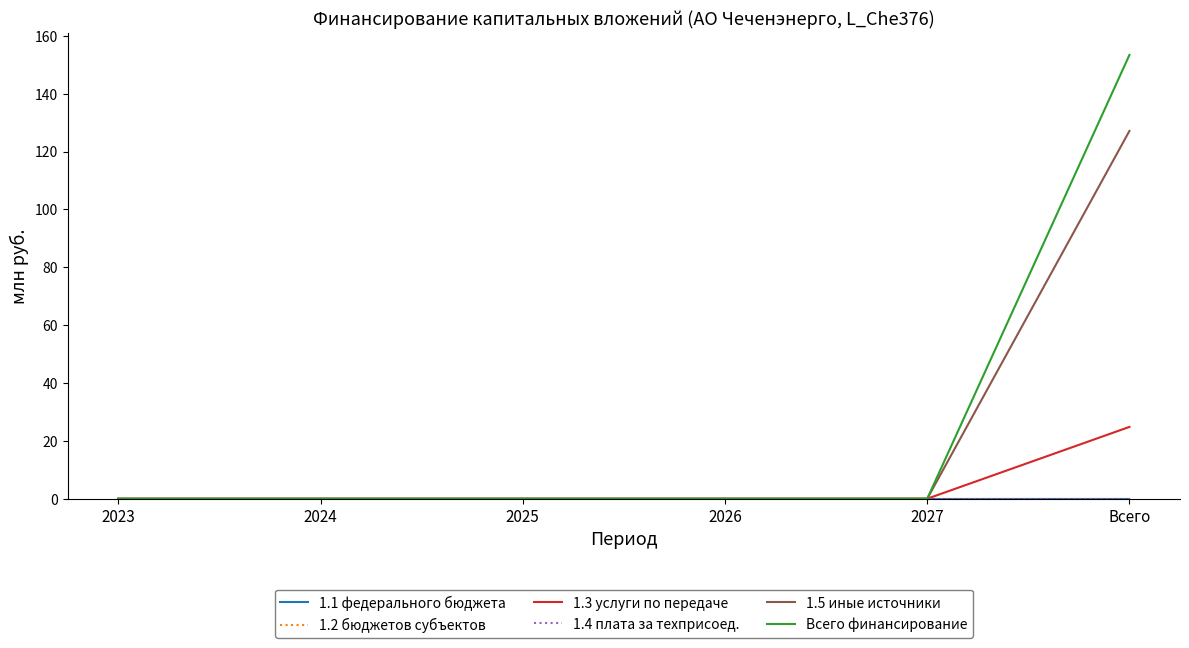

At 2027, list the series in order from largest to smallest.

1.1 федерального бюджета, 1.2 бюджетов субъектов, 1.3 услуги по передаче, 1.4 плата за техприсоед., 1.5 иные источники, Всего финансирование